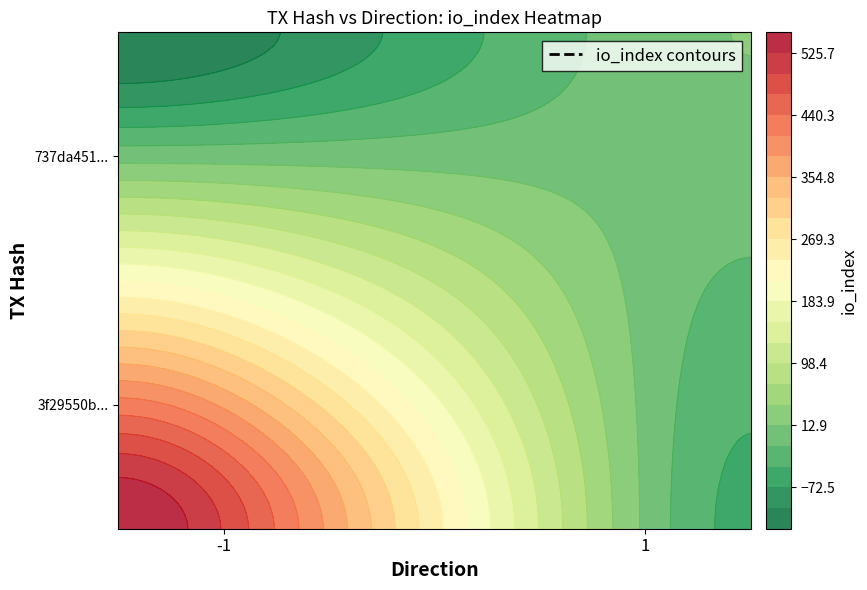

At how many categories does at least one series exceed 281?

1